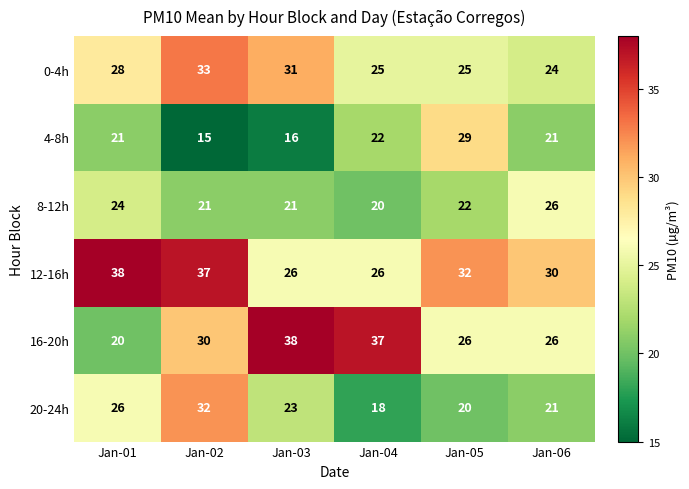

At how many categories does at least one series exceed 23?

6